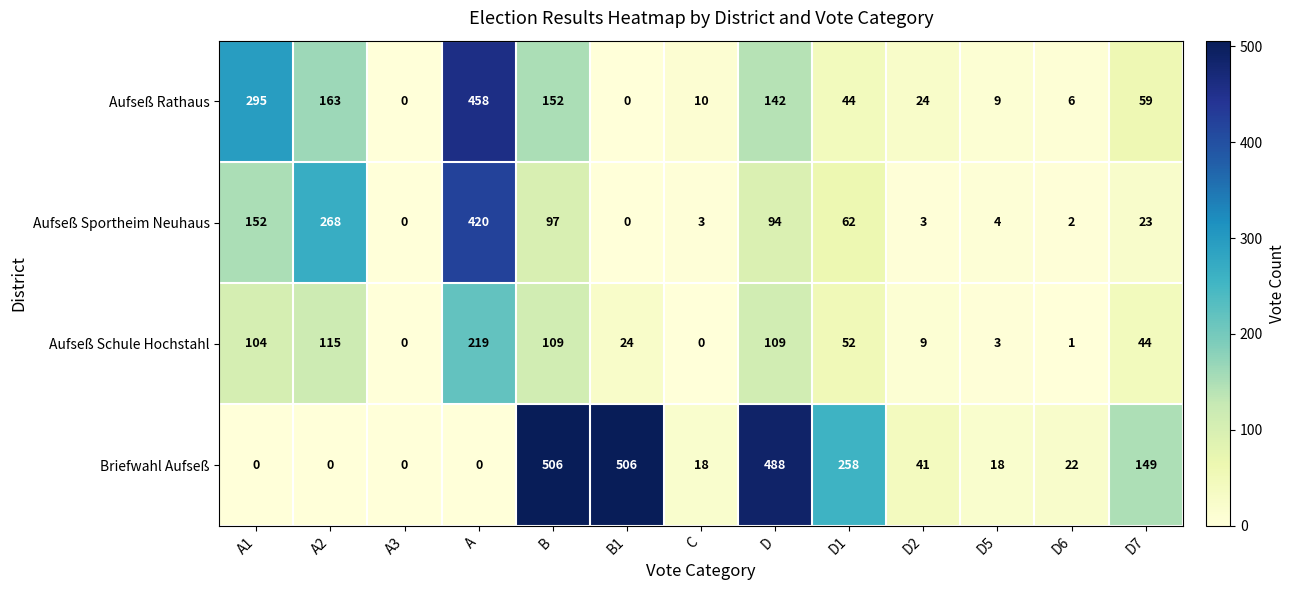

What is the difference between the maximum and minimum values in the Aufseß Sportheim Neuhaus series?

420